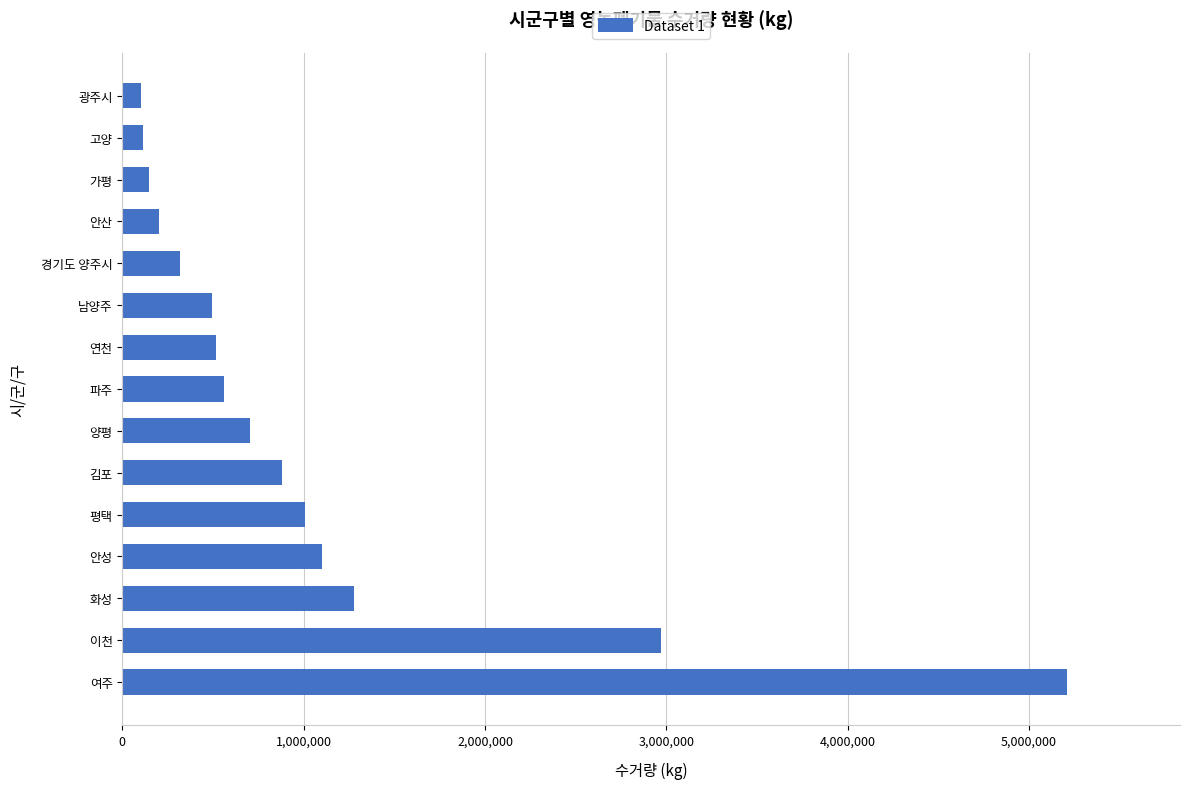

What is the change in value from 양평 to 경기도 양주시?

-385090